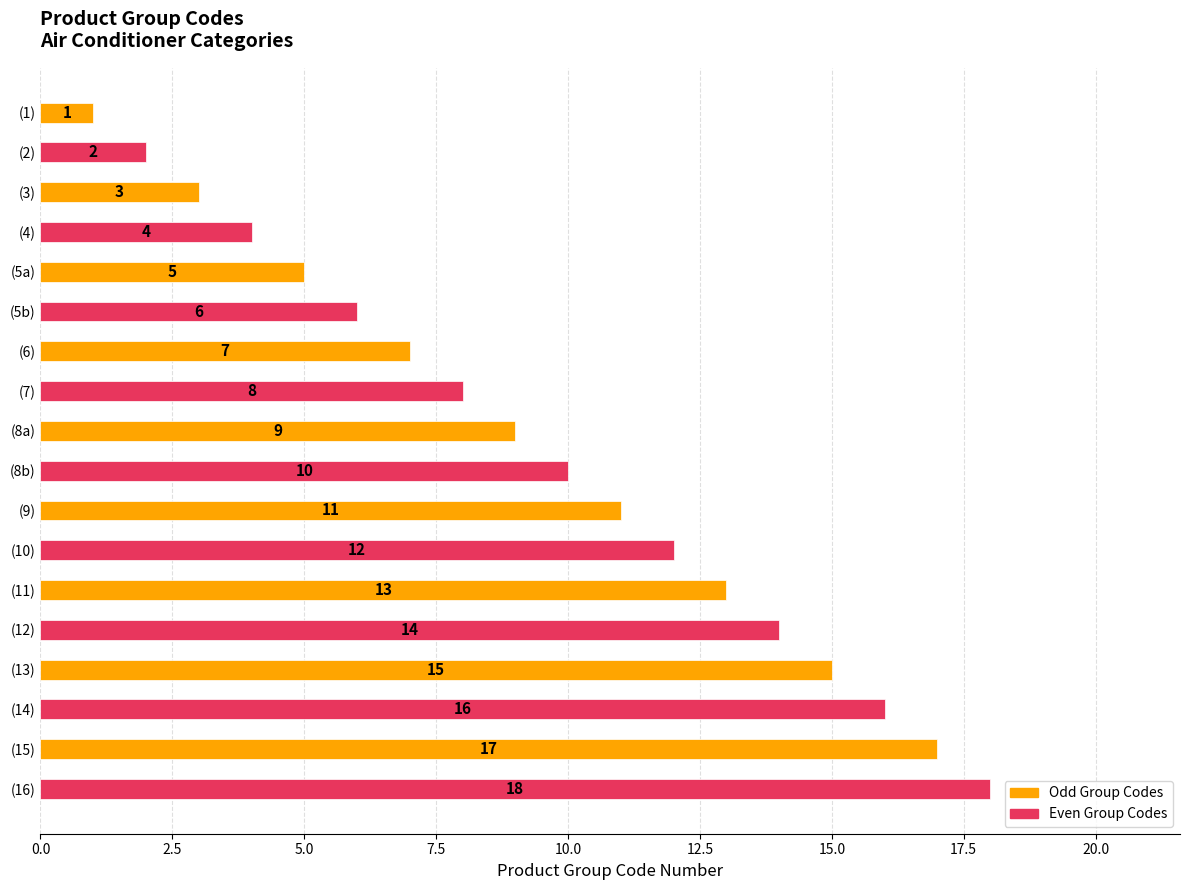

The value at (15) is 10. True or false?

False